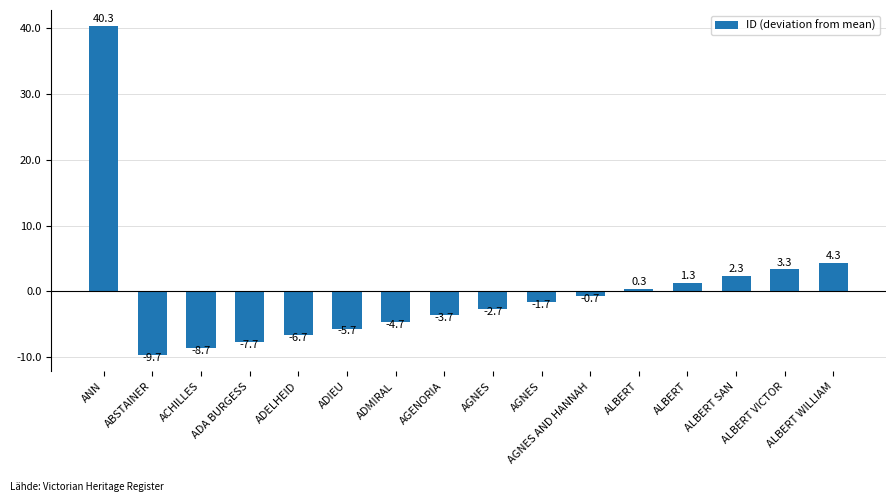

What is the smallest value displayed?

-9.7